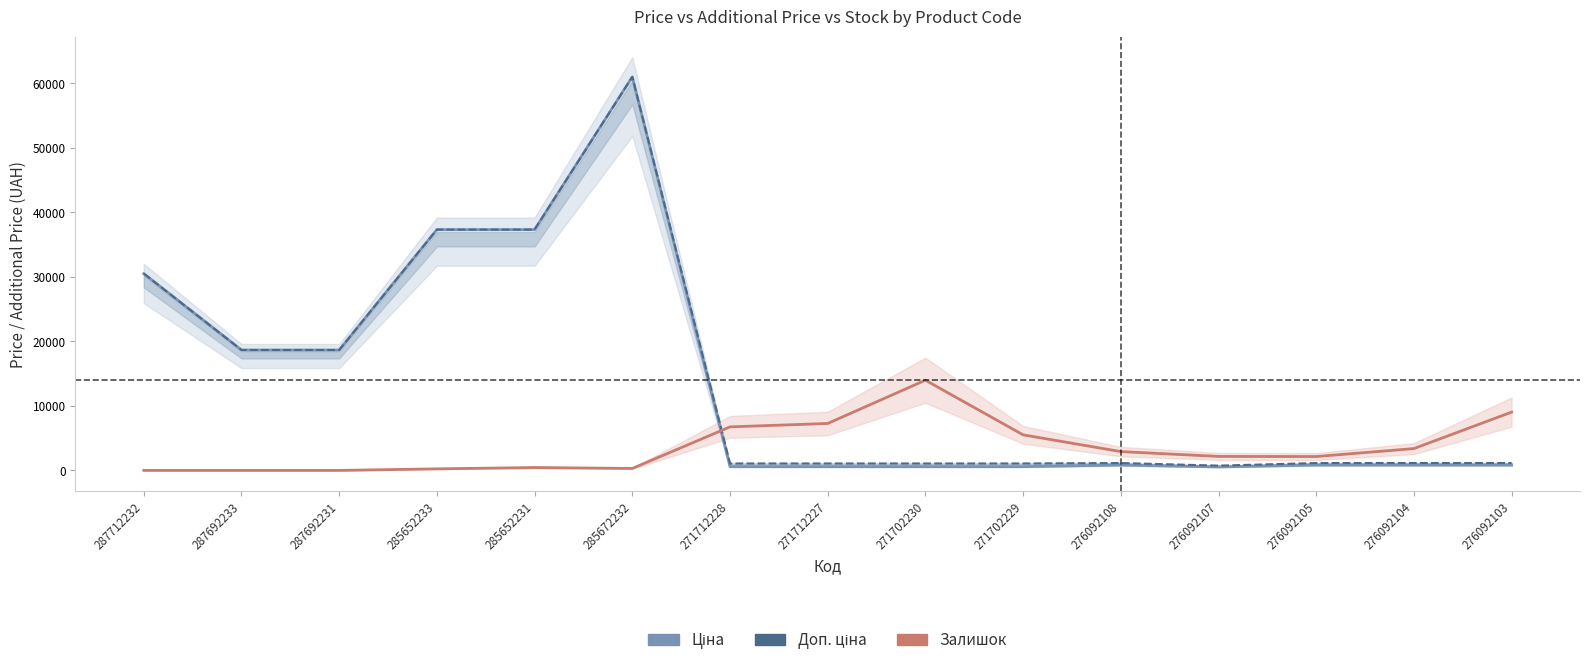

Which label corresponds to the largest value in the chart?

285672232